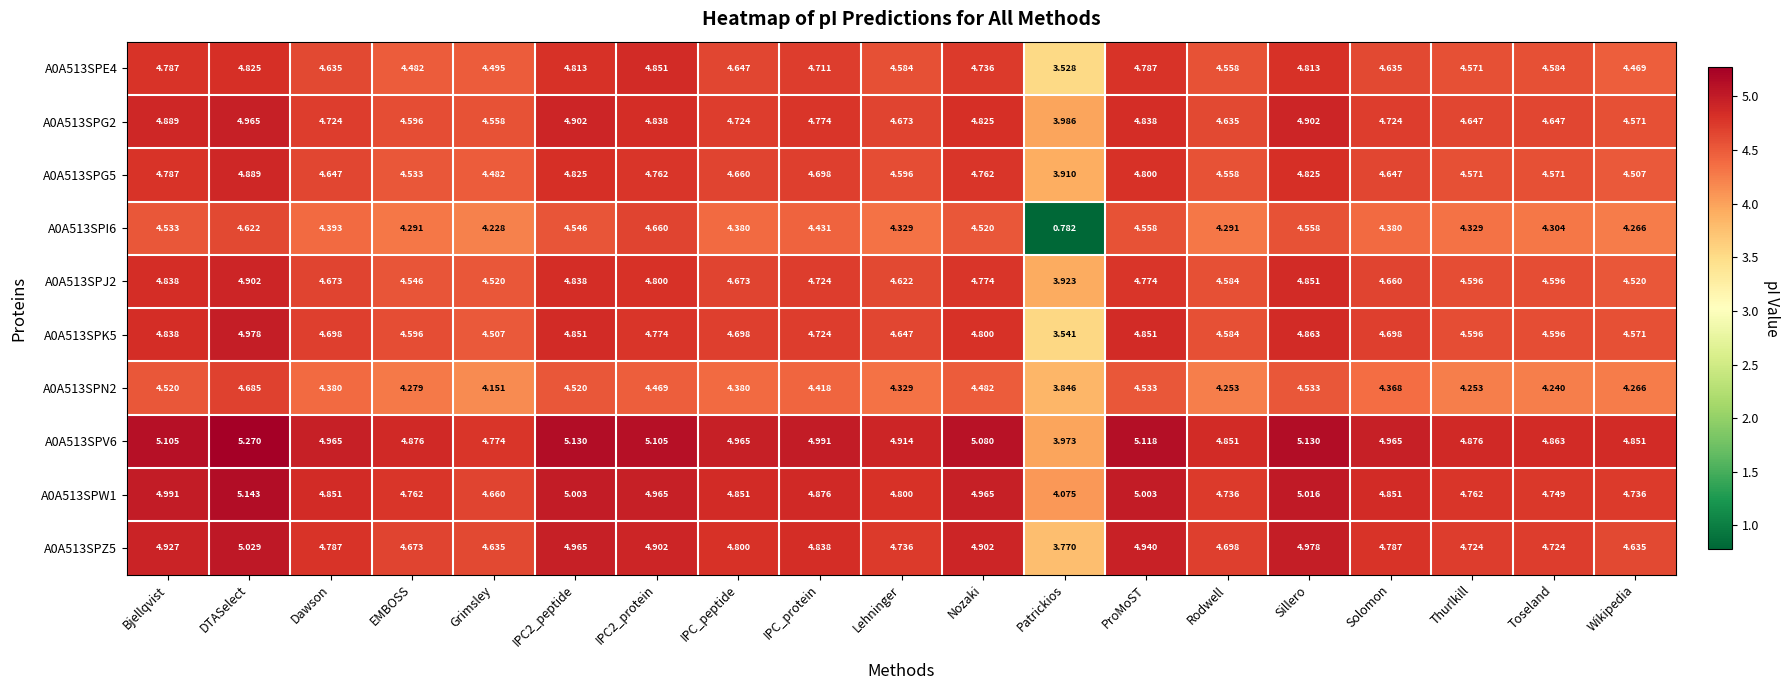

What is the total value across all series at Patrickios?

35.3